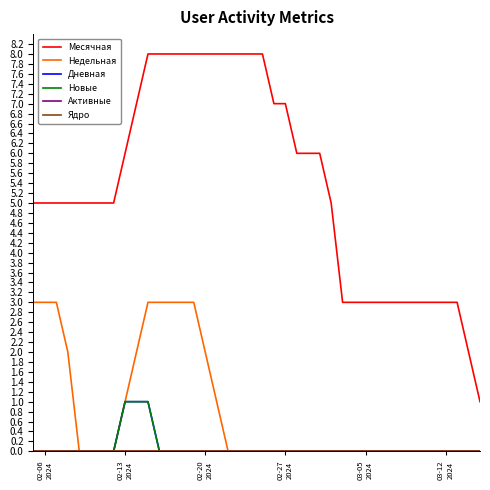

True or false: Месячная and Активные intersect in this chart.

False